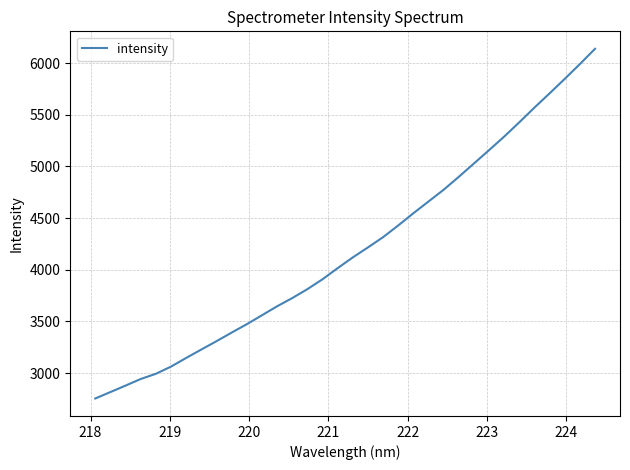

What is the minimum value shown in the chart?

2754.5